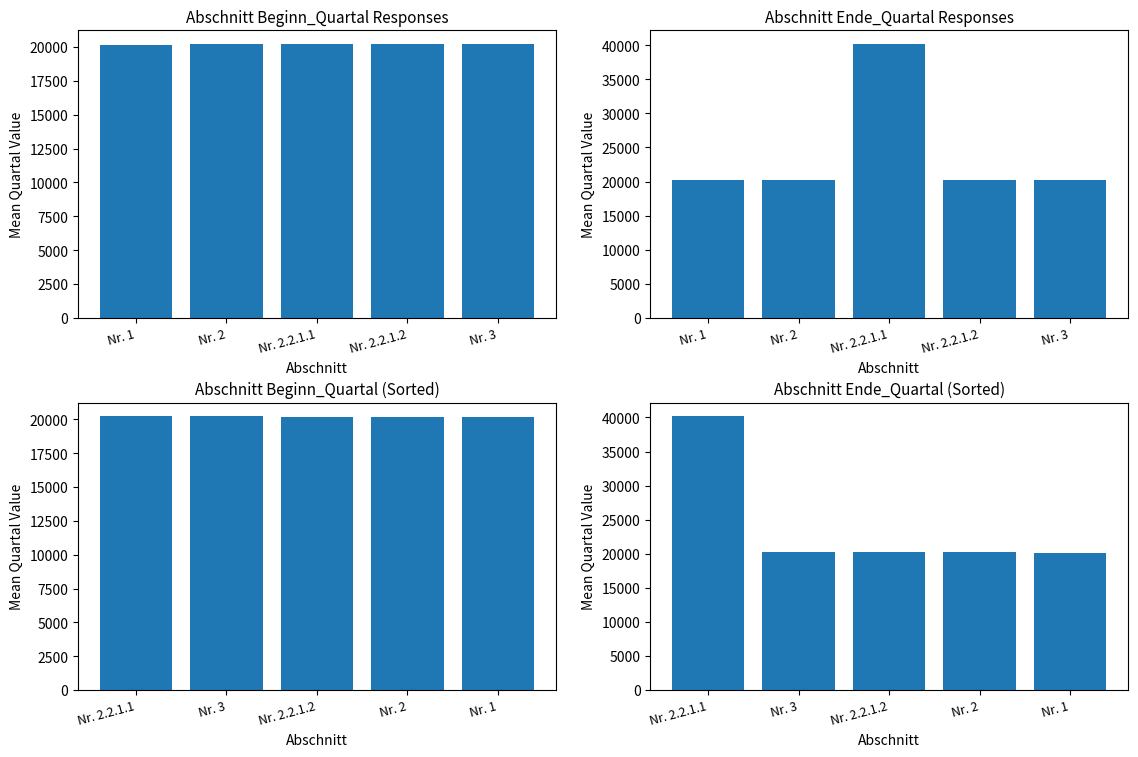

What is the label of the 3rd bar from the right?

Nr. 2.2.1.1